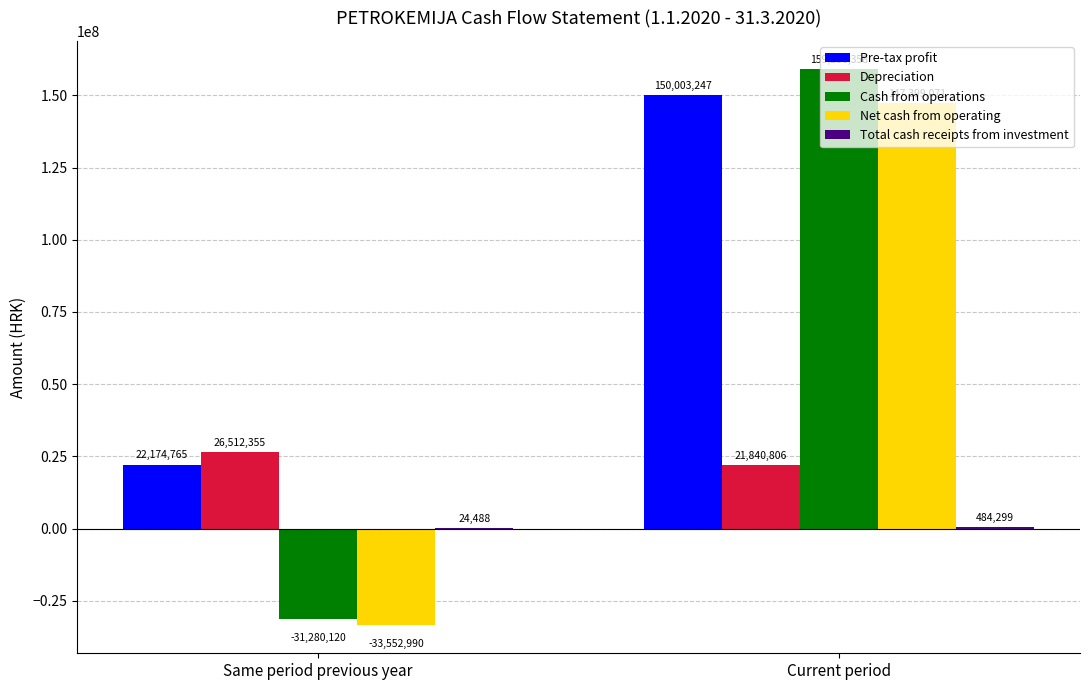

Between Same period previous year and Current period, which series saw the biggest shift?

Cash from operations